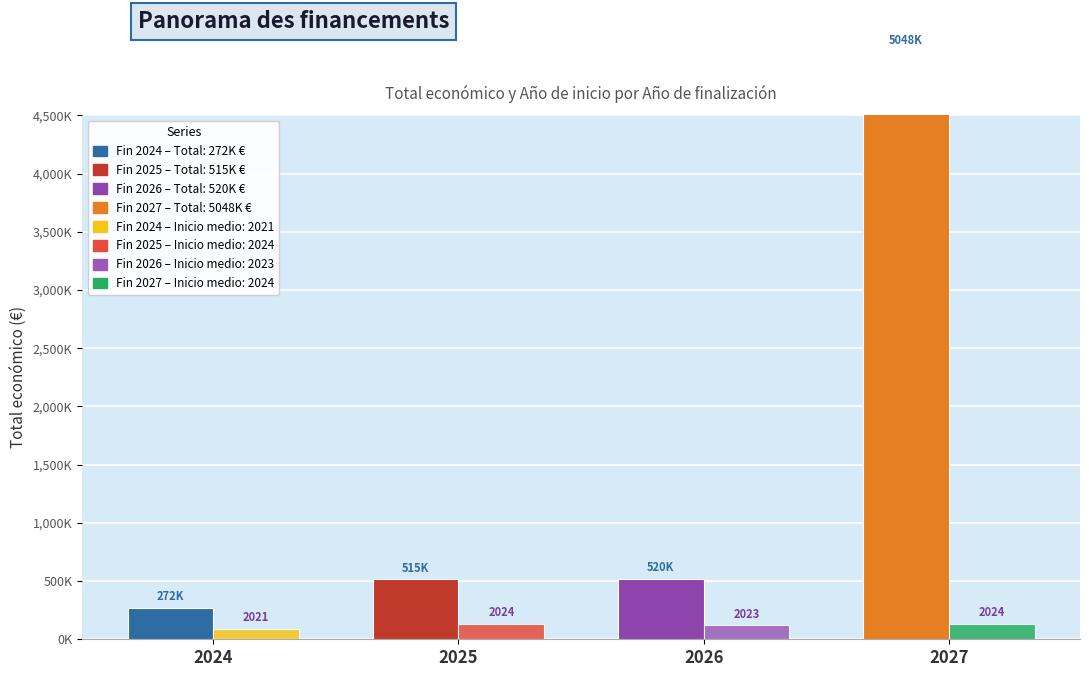

How many values in the Total económico series exceed 520000?

1